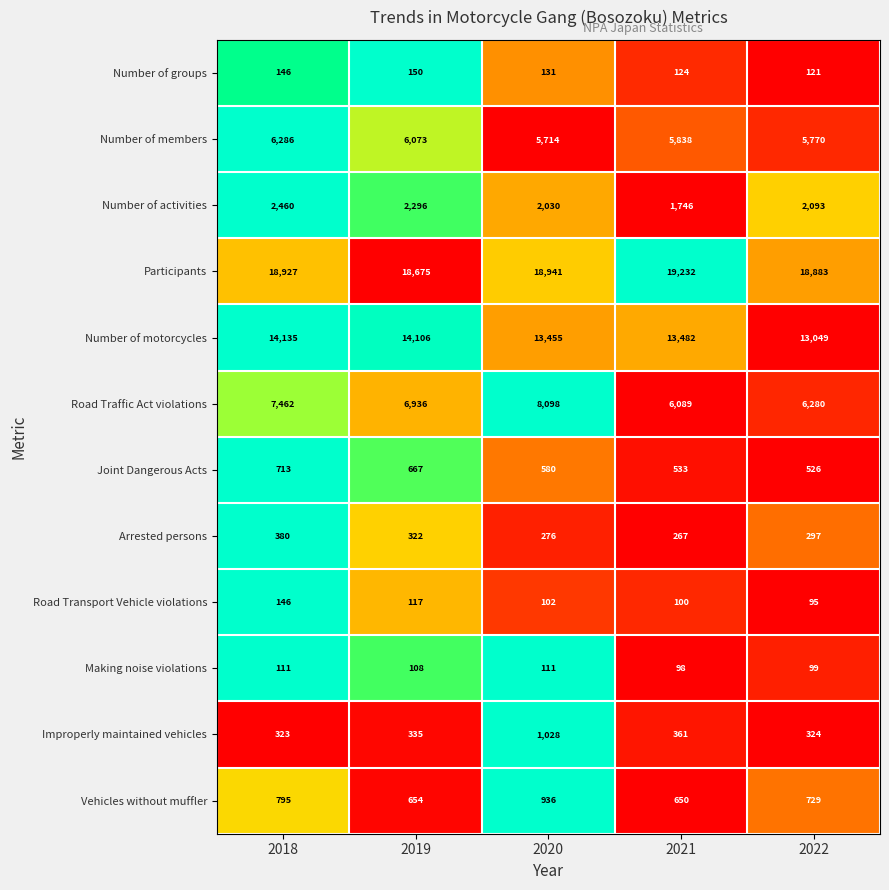

What is the difference between the Making noise violations values at 2018 and 2022?

12